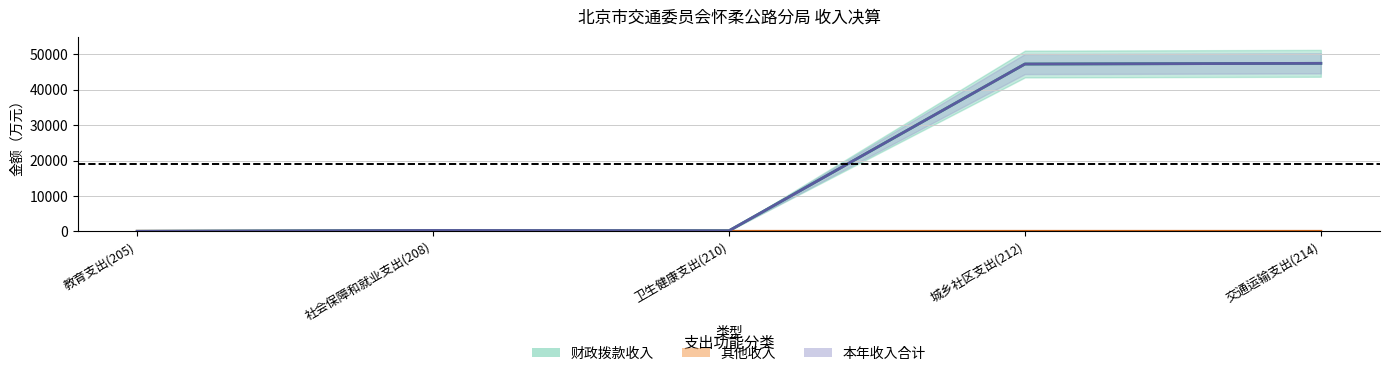

What is the maximum value shown in the chart?

47470.1